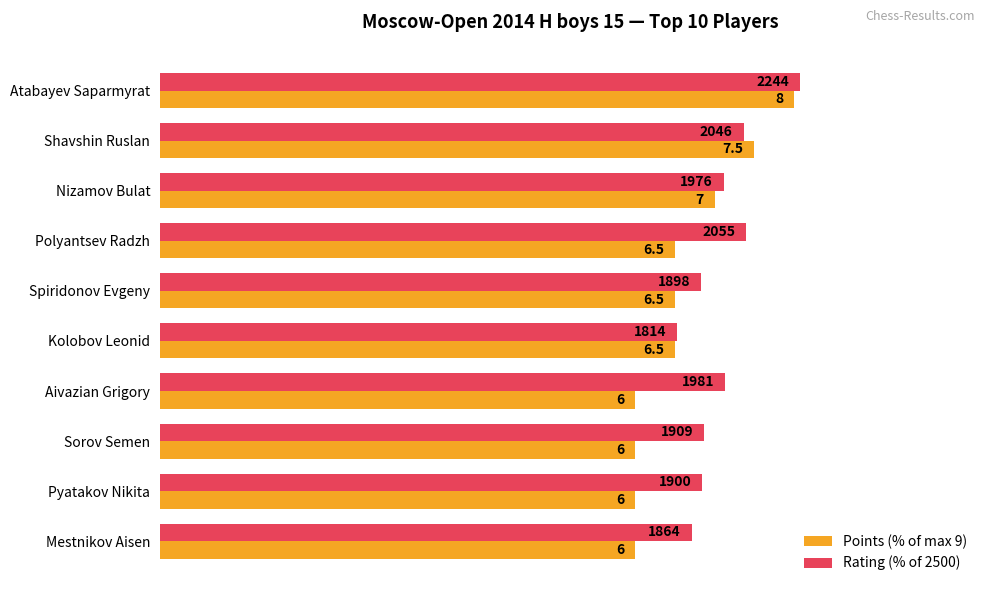

Which series has the largest total across all categories?

Rating (% of 2500)